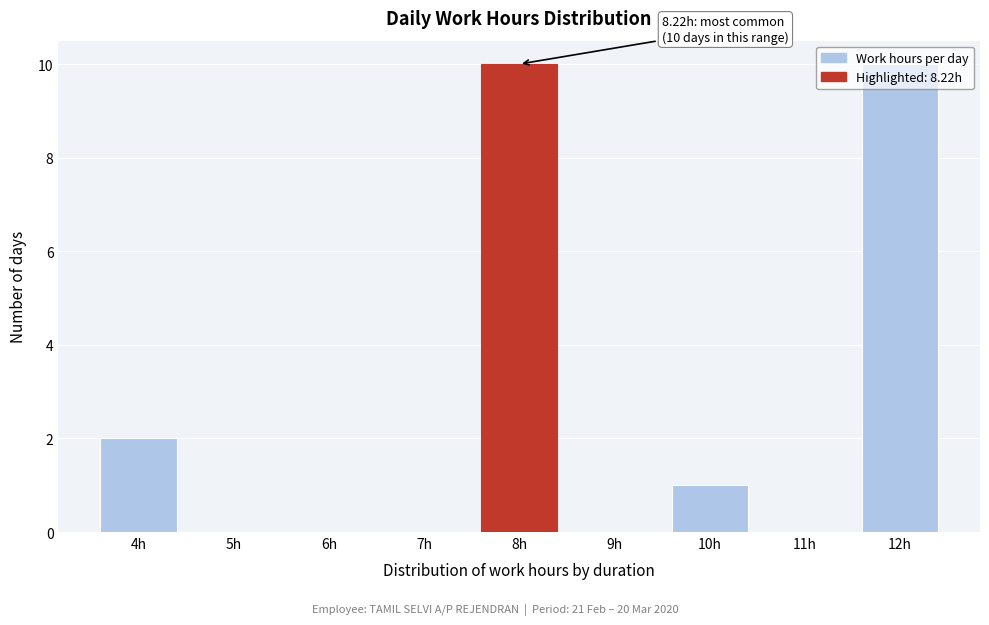

What is the sum of all values?

23